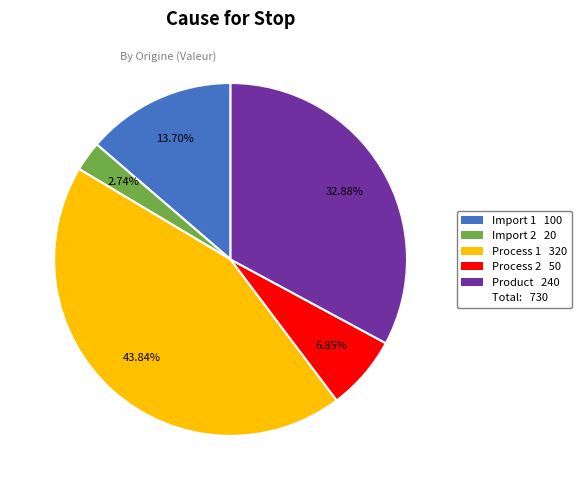

Is there a majority slice in this chart?

No